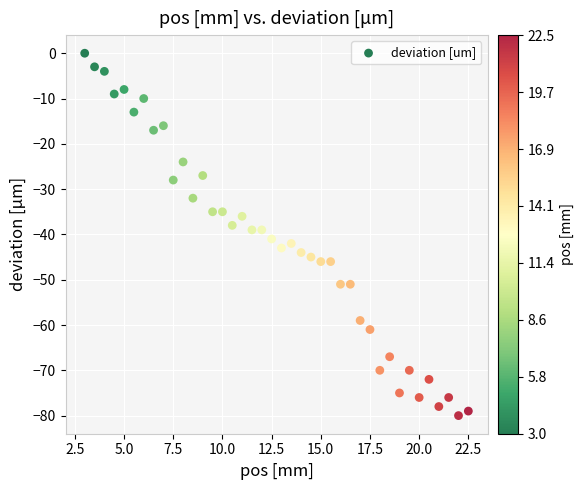

What is the range of Y values (max minus min)?

80